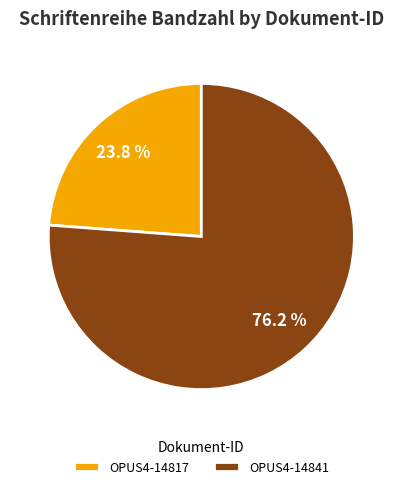

The OPUS4-14841 slice represents 85% of the pie. True or false?

False